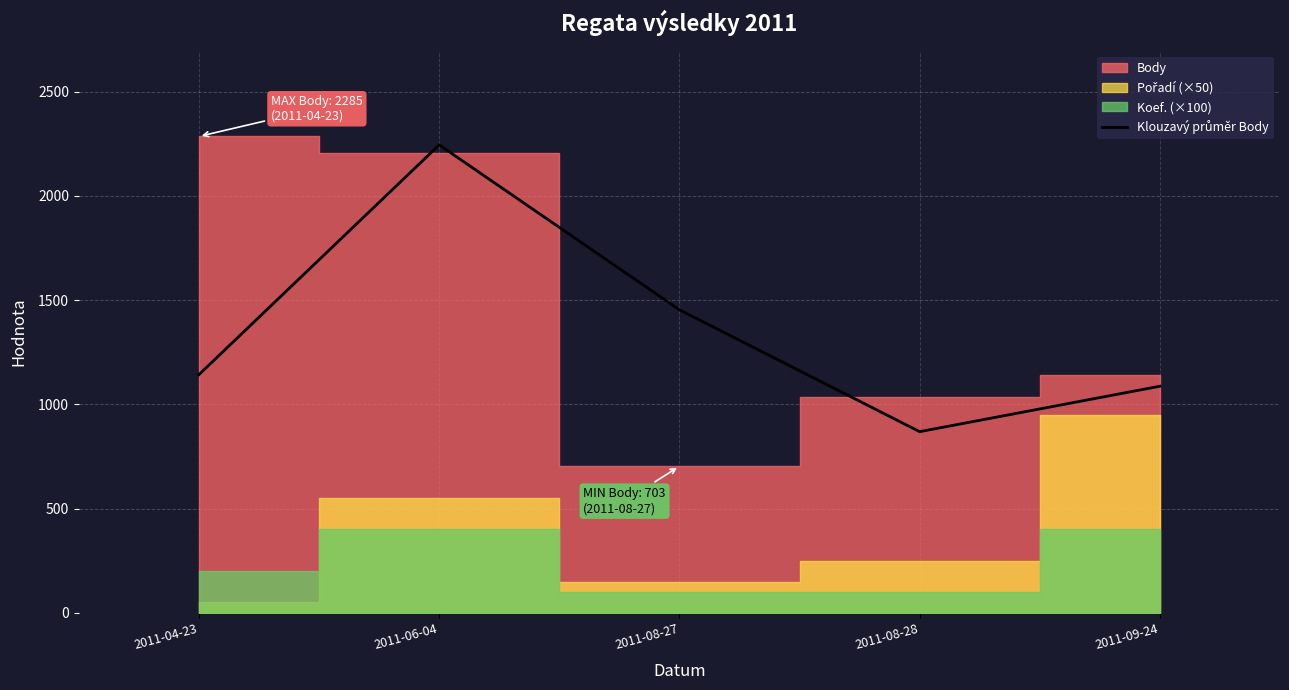

Reading left to right, transcribe all the data shown in this chart.

1142.5	2244.5	1453.5	869.0	1087.0